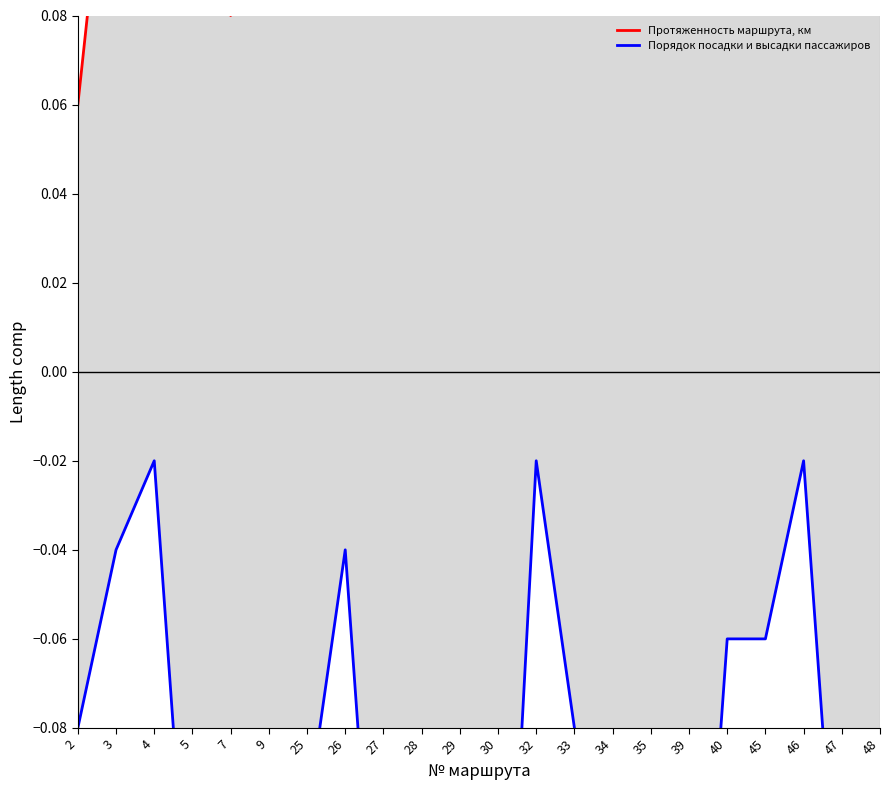

Rank the categories by Порядок посадки и высадки пассажиров value from highest to lowest.

4, 32, 46, 3, 26, 40, 45, 2, 33, 7, 9, 25, 29, 34, 28, 35, 5, 47, 27, 48, 30, 39